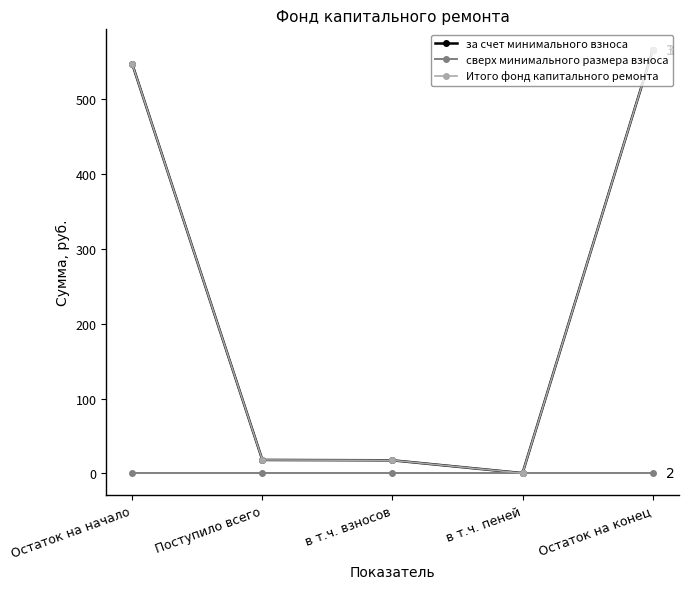

Where is за счет минимального взноса nearest to the value 282?

Поступило всего